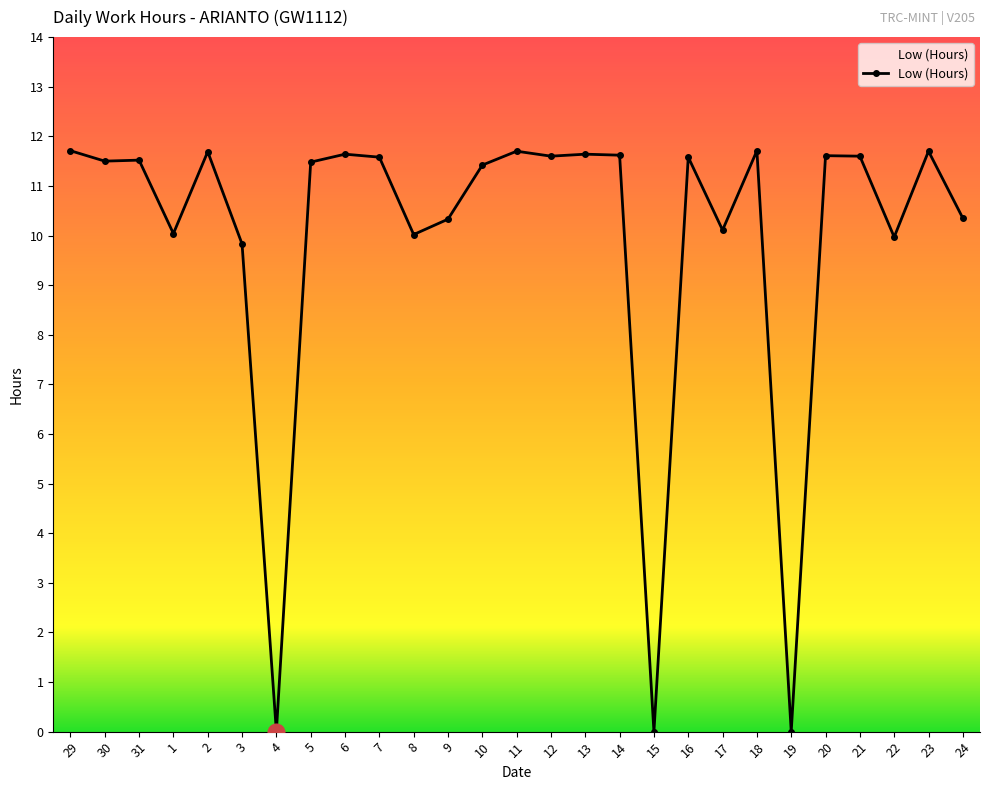

True or false: there are more than 0 points higher than both neighbors.

True